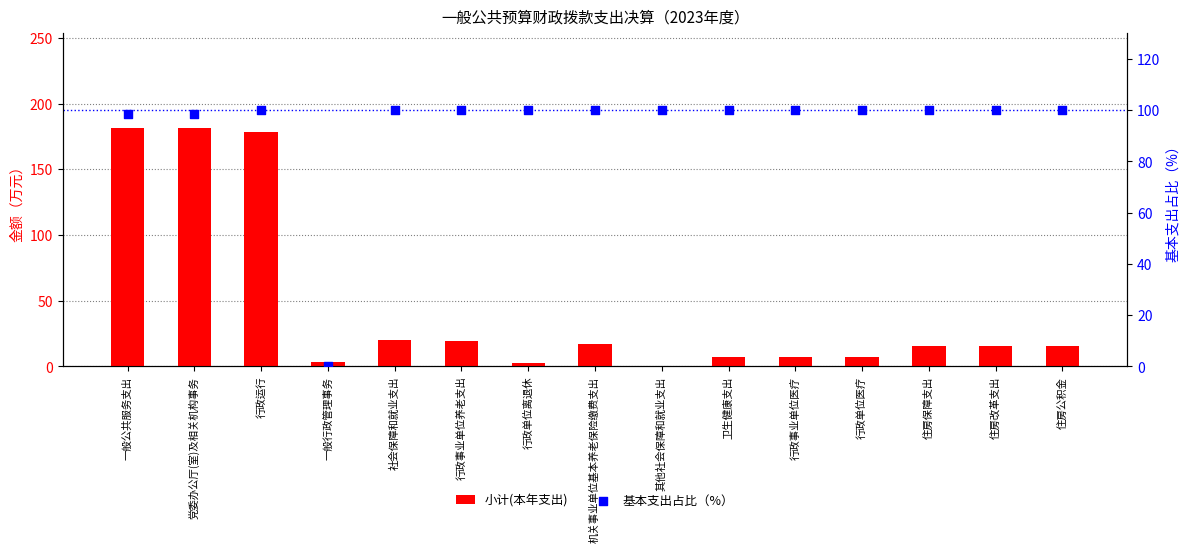

What are all the series names shown in the legend?

小计(本年支出), 基本支出占比（%）